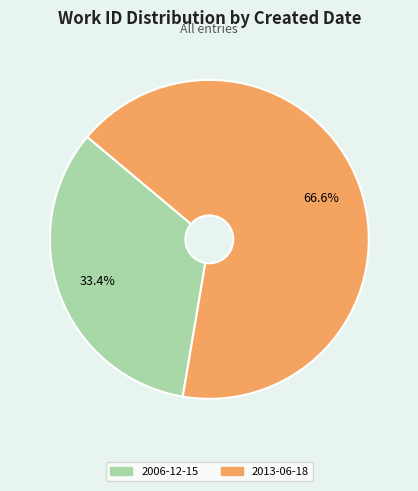

How much of the chart is everything except 2006-12-15?

66.6%